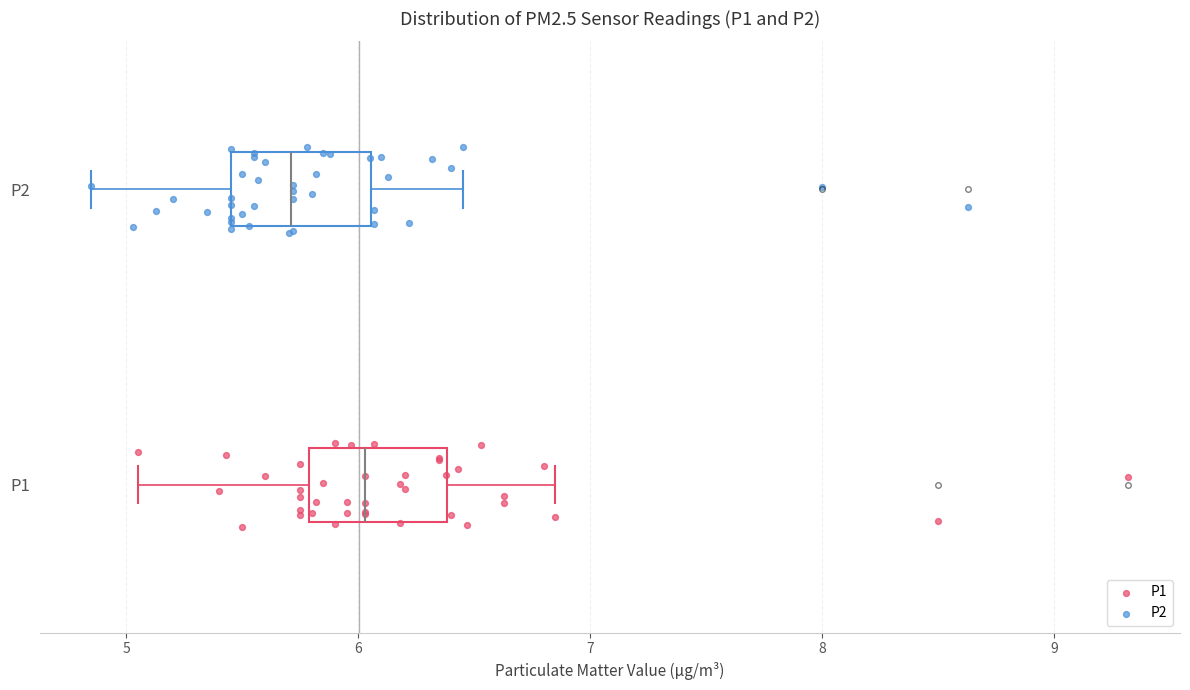

Where does the median line of the box for P2 sit on the x-axis? The values are not printed on the chart, so give them approximately, as read against the axis.

5.7